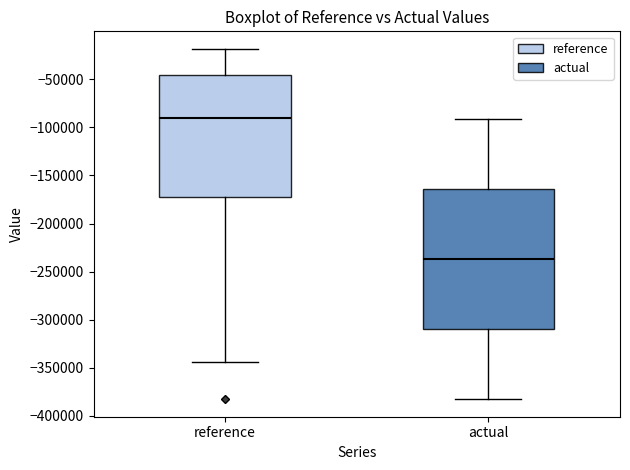

Which box has the lowest median line?

actual